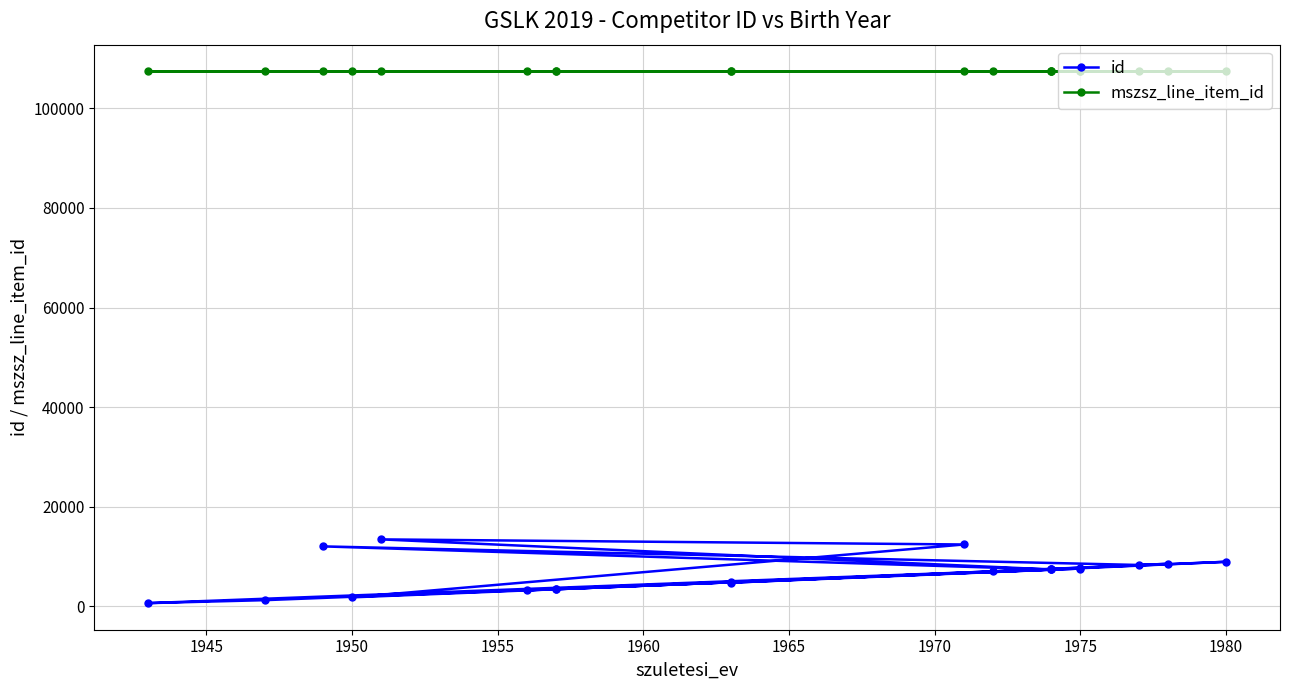

True or false: mszsz_line_item_id and id intersect in this chart.

False